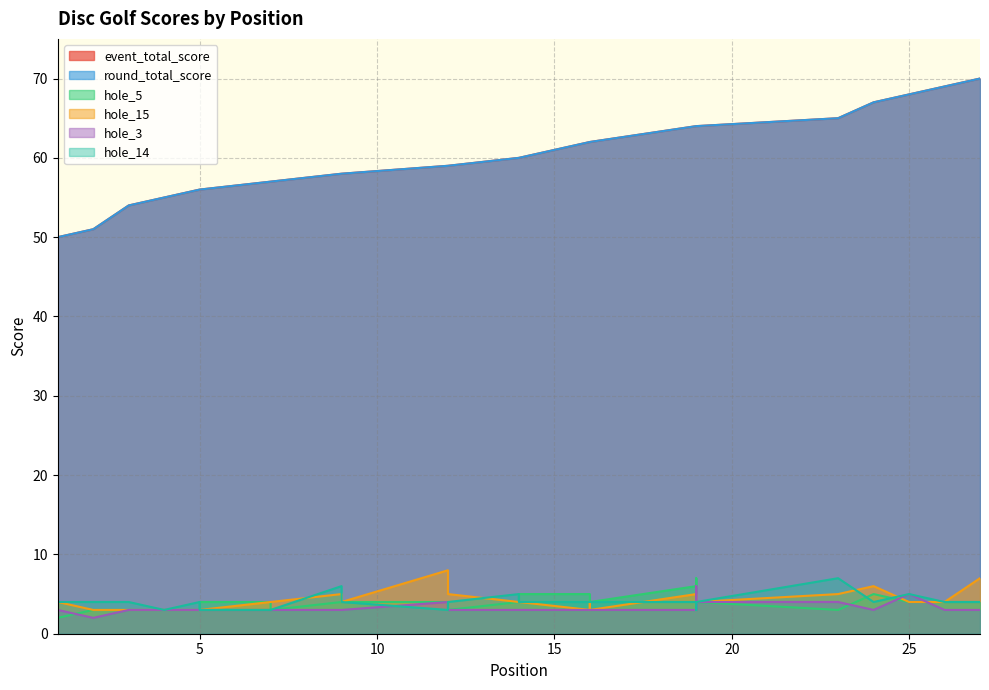

What value does the hole_3 series have at 12?

4